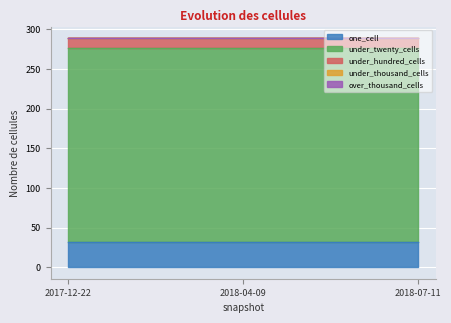

What is the average value of the one_cell series?

32